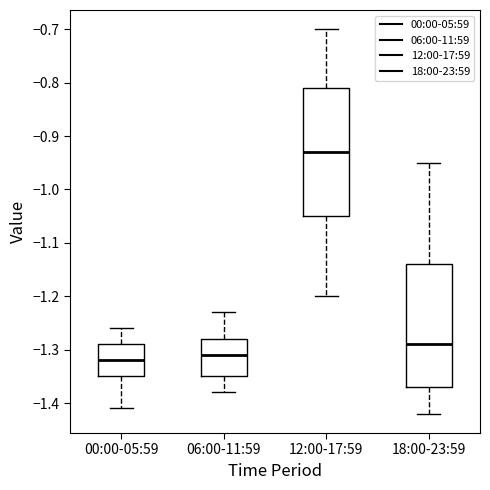

Where does the upper whisker of the box for 12:00-17:59 end on the y-axis? The values are not printed on the chart, so give them approximately, as read against the axis.

-0.70